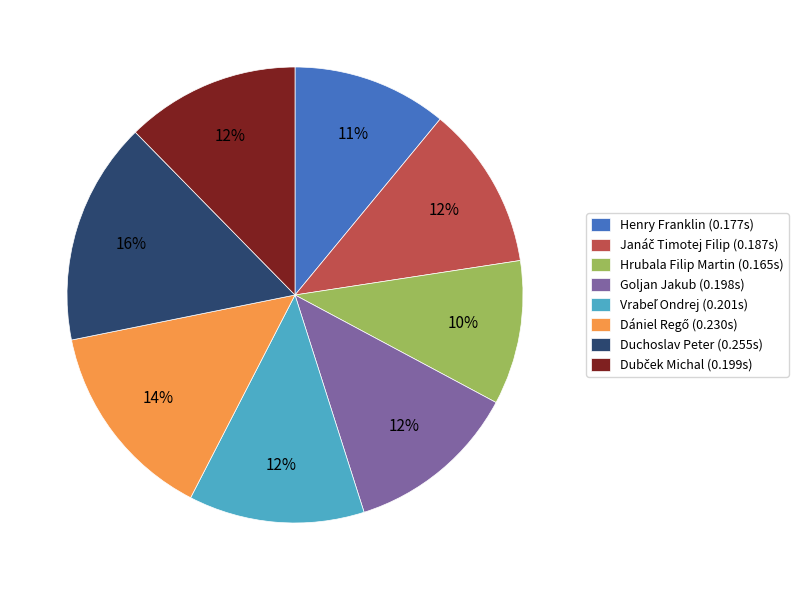

How many segments does this pie chart have?

8